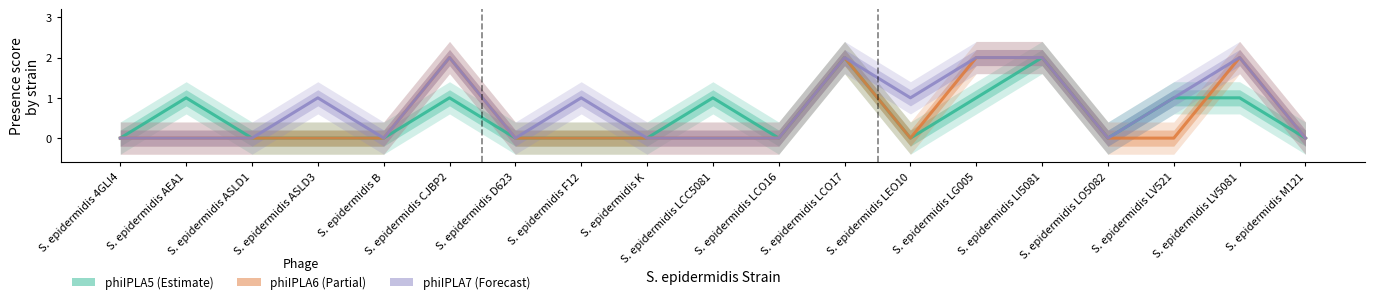

After their last crossing, which series has the higher values: phiIPLA6 or phiIPLA5 (NC_018281; TAX:1197952)?

phiIPLA6